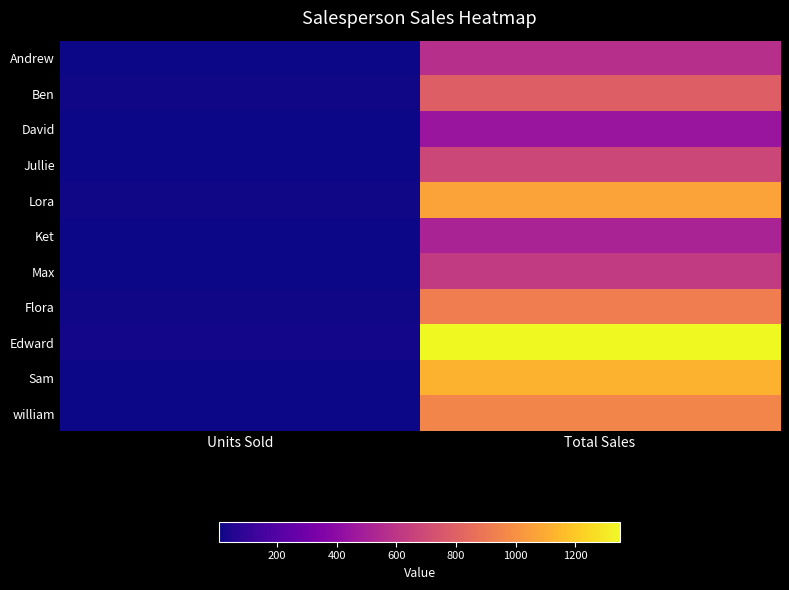

At which category is the sum across all series the highest?

Total Sales